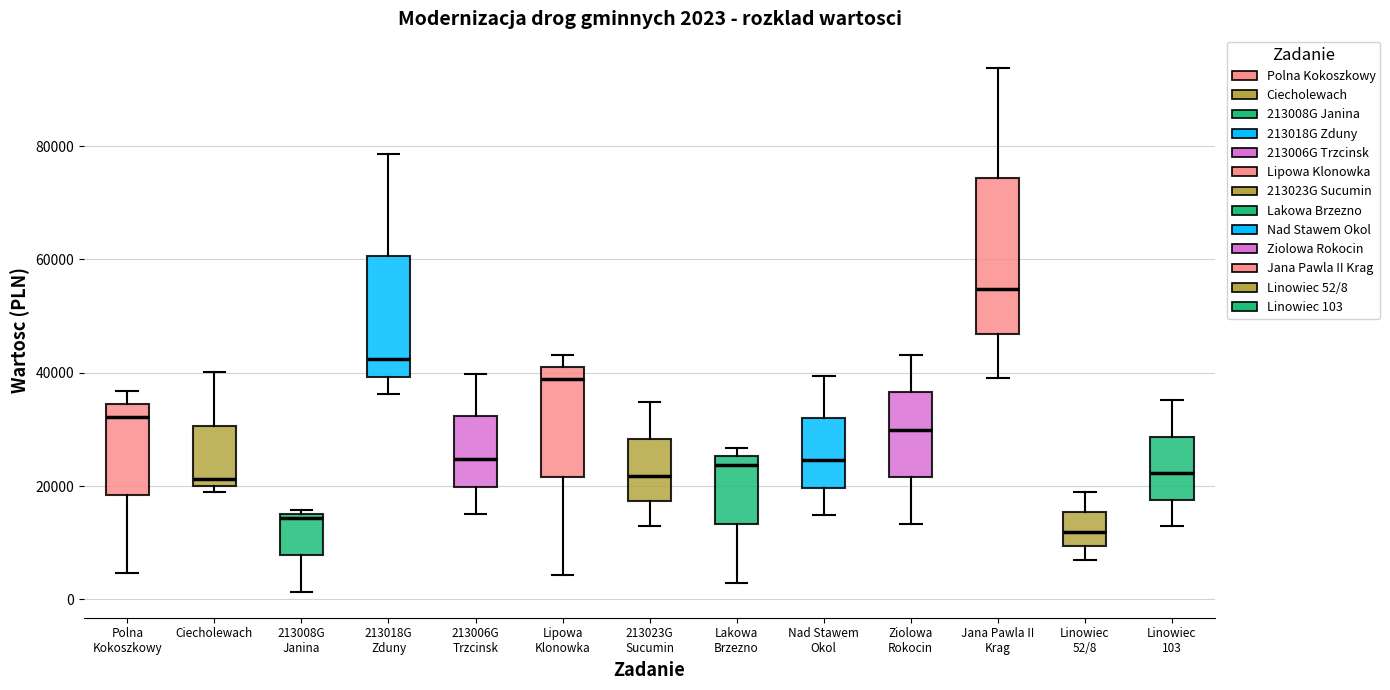

Which box's median line is the highest?

Jana Pawla II Krag